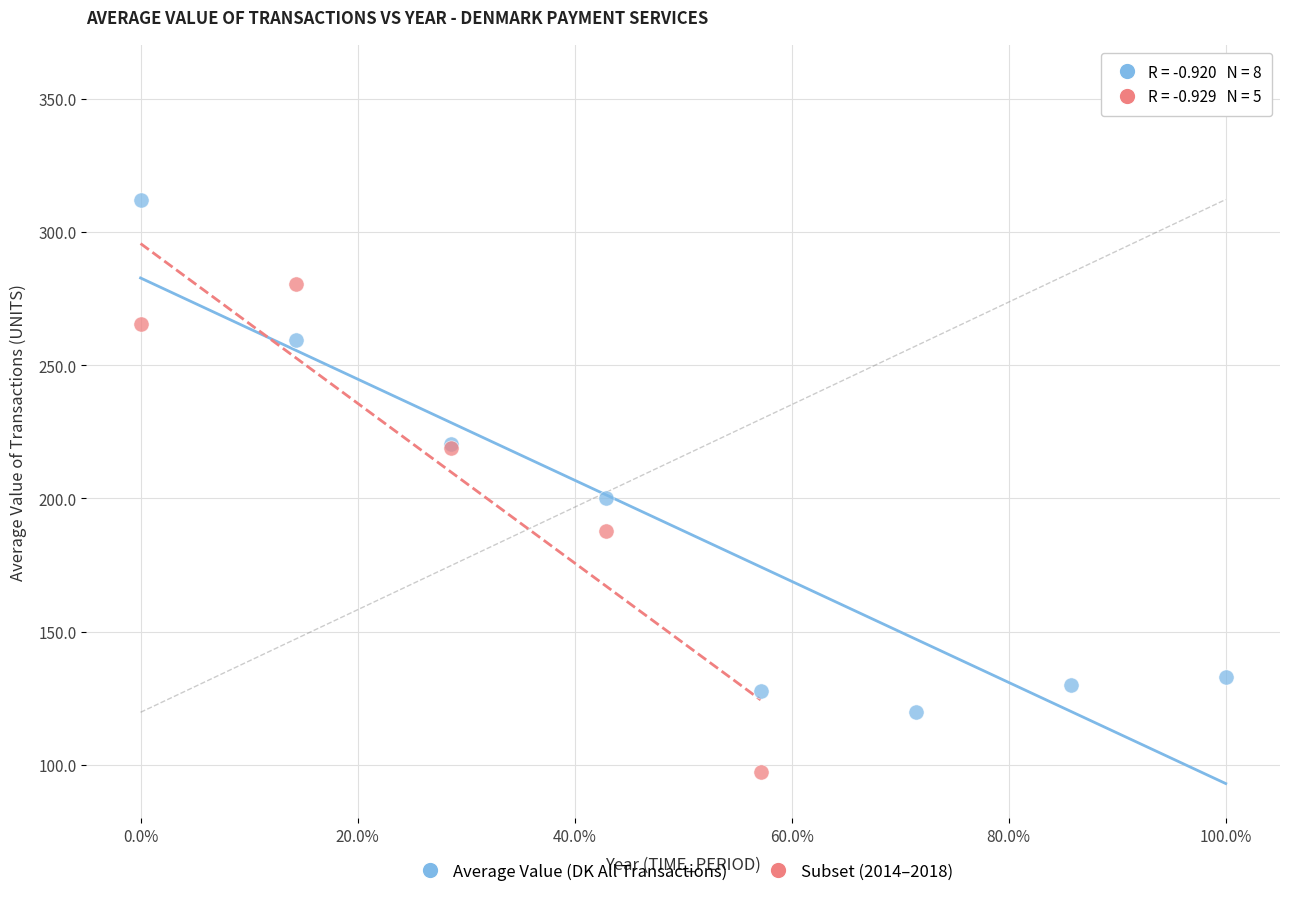

Which series contains the highest Y value?

Average Value (DK All Transactions)